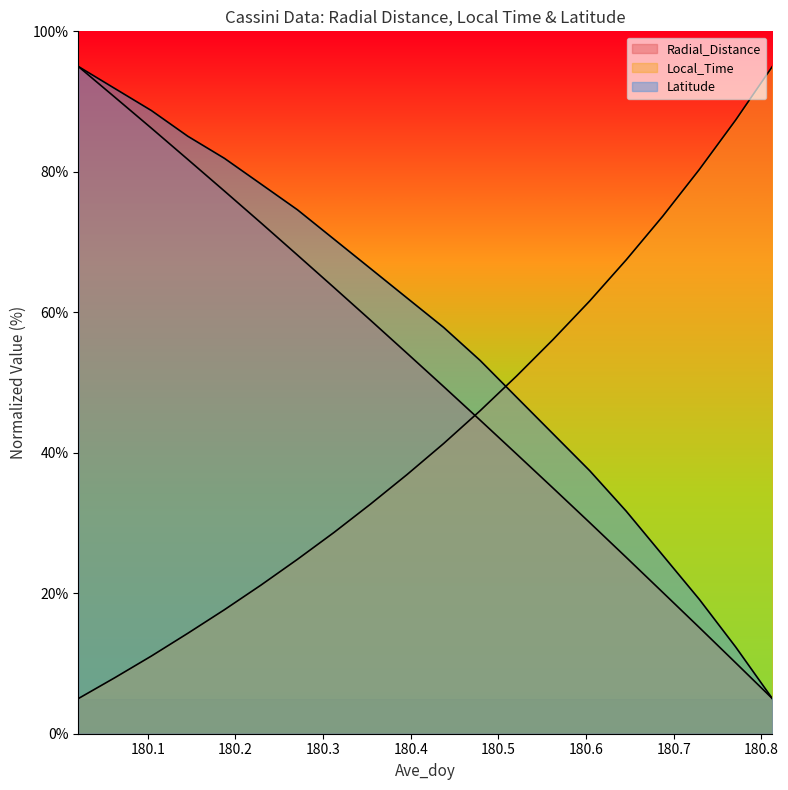

What is the maximum value shown in the chart?

95.0